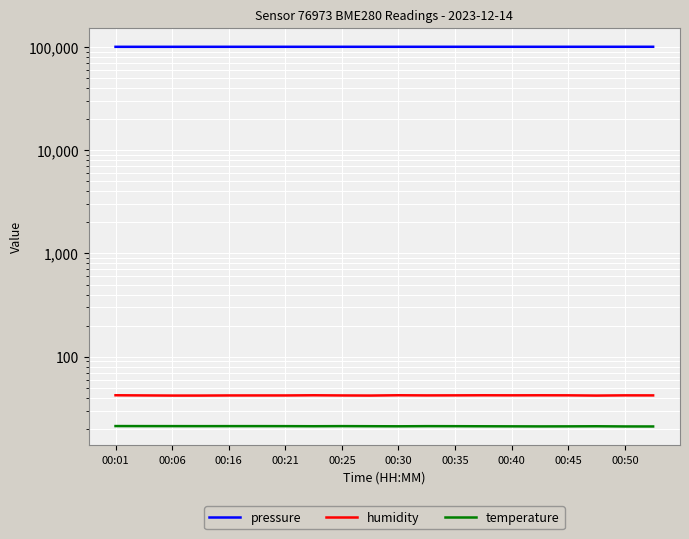

Which series has the widest spread of values?

pressure